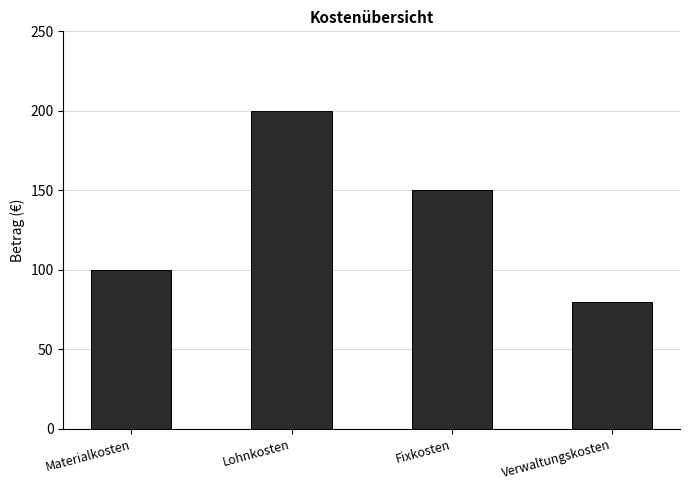

List the labels in order of value, smallest first.

Verwaltungskosten, Materialkosten, Fixkosten, Lohnkosten